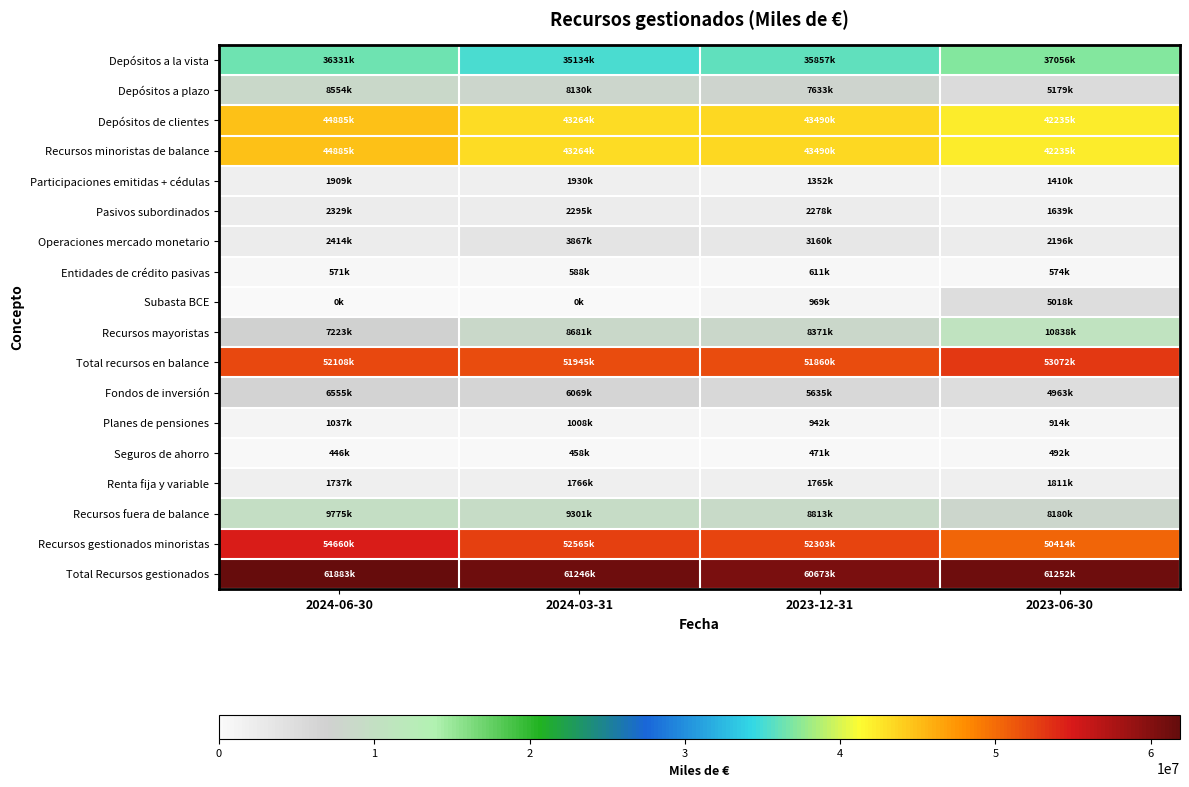

What is the total value across all series at 2024-06-30?

337300172